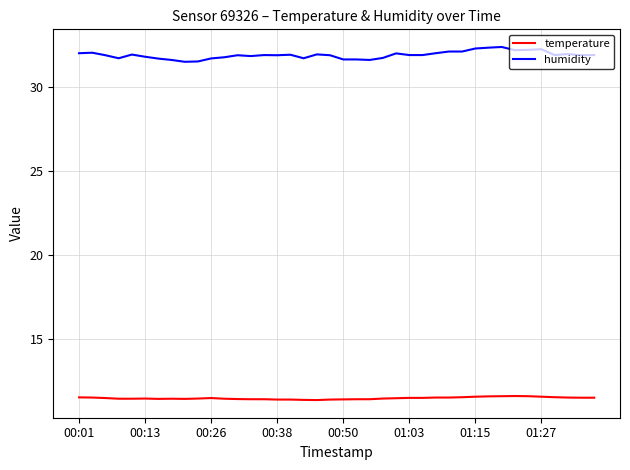

What is the sum of all temperature values?

460.4